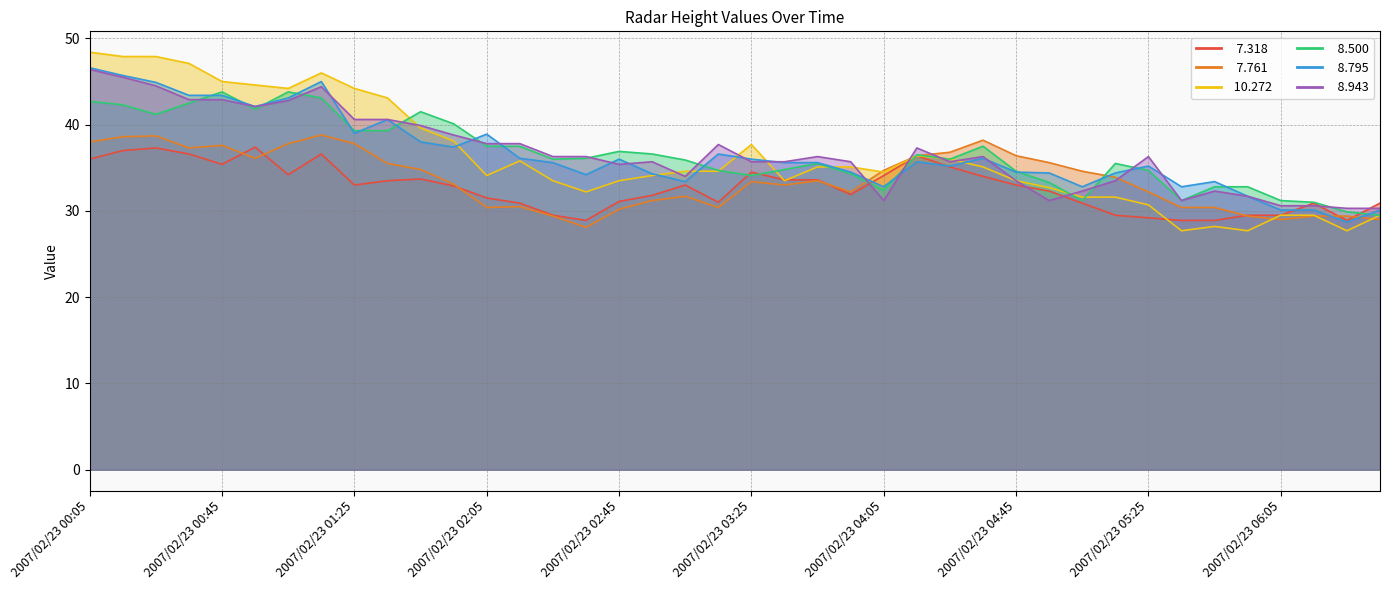

Reading left to right, transcribe all the data shown in this chart.

  7.318: 2007/02/23 00:05=36.0	2007/02/23 00:15=37.0	2007/02/23 00:25=37.3	2007/02/23 00:35=36.6	2007/02/23 00:45=35.4	2007/02/23 00:55=37.4	2007/02/23 01:05=34.2	2007/02/23 01:15=36.6	2007/02/23 01:25=33.0	2007/02/23 01:35=33.5	2007/02/23 01:45=33.7	2007/02/23 01:55=32.9	2007/02/23 02:05=31.5	2007/02/23 02:15=30.9	2007/02/23 02:25=29.5	2007/02/23 02:35=28.9	2007/02/23 02:45=31.1	2007/02/23 02:55=31.8	2007/02/23 03:05=33.0	2007/02/23 03:15=31.0	2007/02/23 03:25=34.5	2007/02/23 03:35=33.6	2007/02/23 03:45=33.6	2007/02/23 03:55=31.9	2007/02/23 04:05=34.1	2007/02/23 04:15=36.4	2007/02/23 04:25=35.1	2007/02/23 04:35=34.0	2007/02/23 04:45=33.0	2007/02/23 04:55=32.3	2007/02/23 05:05=30.9	2007/02/23 05:15=29.5	2007/02/23 05:25=29.2	2007/02/23 05:35=28.9	2007/02/23 05:45=28.9	2007/02/23 05:55=29.5	2007/02/23 06:05=29.5	2007/02/23 06:15=30.9	2007/02/23 06:25=28.9	2007/02/23 06:35=30.9
  7.761: 2007/02/23 00:05=38.0	2007/02/23 00:15=38.6	2007/02/23 00:25=38.7	2007/02/23 00:35=37.3	2007/02/23 00:45=37.6	2007/02/23 00:55=36.1	2007/02/23 01:05=37.8	2007/02/23 01:15=38.8	2007/02/23 01:25=37.8	2007/02/23 01:35=35.5	2007/02/23 01:45=34.8	2007/02/23 01:55=33.1	2007/02/23 02:05=30.4	2007/02/23 02:15=30.5	2007/02/23 02:25=29.4	2007/02/23 02:35=28.1	2007/02/23 02:45=30.2	2007/02/23 02:55=31.2	2007/02/23 03:05=31.7	2007/02/23 03:15=30.4	2007/02/23 03:25=33.4	2007/02/23 03:35=33.0	2007/02/23 03:45=33.5	2007/02/23 03:55=32.2	2007/02/23 04:05=34.7	2007/02/23 04:15=36.4	2007/02/23 04:25=36.8	2007/02/23 04:35=38.2	2007/02/23 04:45=36.4	2007/02/23 04:55=35.6	2007/02/23 05:05=34.6	2007/02/23 05:15=33.9	2007/02/23 05:25=32.2	2007/02/23 05:35=30.4	2007/02/23 05:45=30.4	2007/02/23 05:55=29.4	2007/02/23 06:05=29.0	2007/02/23 06:15=29.4	2007/02/23 06:25=29.4	2007/02/23 06:35=29.0
 10.272: 2007/02/23 00:05=48.4	2007/02/23 00:15=47.9	2007/02/23 00:25=47.9	2007/02/23 00:35=47.1	2007/02/23 00:45=45.0	2007/02/23 00:55=44.6	2007/02/23 01:05=44.2	2007/02/23 01:15=46.0	2007/02/23 01:25=44.2	2007/02/23 01:35=43.1	2007/02/23 01:45=39.6	2007/02/23 01:55=38.1	2007/02/23 02:05=34.1	2007/02/23 02:15=35.8	2007/02/23 02:25=33.5	2007/02/23 02:35=32.2	2007/02/23 02:45=33.5	2007/02/23 02:55=34.1	2007/02/23 03:05=34.6	2007/02/23 03:15=34.6	2007/02/23 03:25=37.7	2007/02/23 03:35=33.5	2007/02/23 03:45=35.1	2007/02/23 03:55=35.1	2007/02/23 04:05=34.5	2007/02/23 04:15=36.4	2007/02/23 04:25=36.0	2007/02/23 04:35=35.1	2007/02/23 04:45=33.5	2007/02/23 04:55=32.7	2007/02/23 05:05=31.6	2007/02/23 05:15=31.6	2007/02/23 05:25=30.7	2007/02/23 05:35=27.7	2007/02/23 05:45=28.2	2007/02/23 05:55=27.7	2007/02/23 06:05=29.5	2007/02/23 06:15=29.5	2007/02/23 06:25=27.7	2007/02/23 06:35=29.5
  8.500: 2007/02/23 00:05=42.7	2007/02/23 00:15=42.3	2007/02/23 00:25=41.2	2007/02/23 00:35=42.5	2007/02/23 00:45=43.8	2007/02/23 00:55=41.8	2007/02/23 01:05=43.8	2007/02/23 01:15=43.1	2007/02/23 01:25=39.3	2007/02/23 01:35=39.3	2007/02/23 01:45=41.5	2007/02/23 01:55=40.1	2007/02/23 02:05=37.5	2007/02/23 02:15=37.5	2007/02/23 02:25=36.0	2007/02/23 02:35=36.1	2007/02/23 02:45=36.9	2007/02/23 02:55=36.6	2007/02/23 03:05=35.9	2007/02/23 03:15=34.7	2007/02/23 03:25=34.1	2007/02/23 03:35=34.8	2007/02/23 03:45=35.5	2007/02/23 03:55=34.3	2007/02/23 04:05=32.4	2007/02/23 04:15=36.5	2007/02/23 04:25=36.0	2007/02/23 04:35=37.5	2007/02/23 04:45=34.6	2007/02/23 04:55=33.3	2007/02/23 05:05=31.2	2007/02/23 05:15=35.5	2007/02/23 05:25=34.7	2007/02/23 05:35=31.2	2007/02/23 05:45=32.8	2007/02/23 05:55=32.8	2007/02/23 06:05=31.2	2007/02/23 06:15=31.0	2007/02/23 06:25=29.9	2007/02/23 06:35=29.5
  8.795: 2007/02/23 00:05=46.6	2007/02/23 00:15=45.7	2007/02/23 00:25=44.9	2007/02/23 00:35=43.4	2007/02/23 00:45=43.4	2007/02/23 00:55=42.1	2007/02/23 01:05=43.1	2007/02/23 01:15=45.0	2007/02/23 01:25=39.0	2007/02/23 01:35=40.6	2007/02/23 01:45=38.0	2007/02/23 01:55=37.4	2007/02/23 02:05=38.9	2007/02/23 02:15=36.1	2007/02/23 02:25=35.6	2007/02/23 02:35=34.2	2007/02/23 02:45=36.0	2007/02/23 02:55=34.3	2007/02/23 03:05=33.4	2007/02/23 03:15=36.6	2007/02/23 03:25=36.0	2007/02/23 03:35=35.6	2007/02/23 03:45=35.6	2007/02/23 03:55=34.5	2007/02/23 04:05=32.8	2007/02/23 04:15=35.7	2007/02/23 04:25=35.2	2007/02/23 04:35=36.1	2007/02/23 04:45=34.5	2007/02/23 04:55=34.4	2007/02/23 05:05=32.8	2007/02/23 05:15=34.4	2007/02/23 05:25=35.2	2007/02/23 05:35=32.8	2007/02/23 05:45=33.4	2007/02/23 05:55=31.7	2007/02/23 06:05=30.1	2007/02/23 06:15=30.1	2007/02/23 06:25=28.7	2007/02/23 06:35=30.1
  8.943: 2007/02/23 00:05=46.4	2007/02/23 00:15=45.5	2007/02/23 00:25=44.5	2007/02/23 00:35=42.9	2007/02/23 00:45=42.9	2007/02/23 00:55=42.1	2007/02/23 01:05=42.8	2007/02/23 01:15=44.4	2007/02/23 01:25=40.6	2007/02/23 01:35=40.6	2007/02/23 01:45=39.9	2007/02/23 01:55=38.8	2007/02/23 02:05=37.8	2007/02/23 02:15=37.8	2007/02/23 02:25=36.3	2007/02/23 02:35=36.3	2007/02/23 02:45=35.4	2007/02/23 02:55=35.7	2007/02/23 03:05=34.0	2007/02/23 03:15=37.7	2007/02/23 03:25=35.7	2007/02/23 03:35=35.7	2007/02/23 03:45=36.3	2007/02/23 03:55=35.7	2007/02/23 04:05=31.2	2007/02/23 04:15=37.3	2007/02/23 04:25=35.7	2007/02/23 04:35=36.3	2007/02/23 04:45=33.5	2007/02/23 04:55=31.2	2007/02/23 05:05=32.3	2007/02/23 05:15=33.5	2007/02/23 05:25=36.3	2007/02/23 05:35=31.2	2007/02/23 05:45=32.3	2007/02/23 05:55=31.7	2007/02/23 06:05=30.6	2007/02/23 06:15=30.6	2007/02/23 06:25=30.3	2007/02/23 06:35=30.3